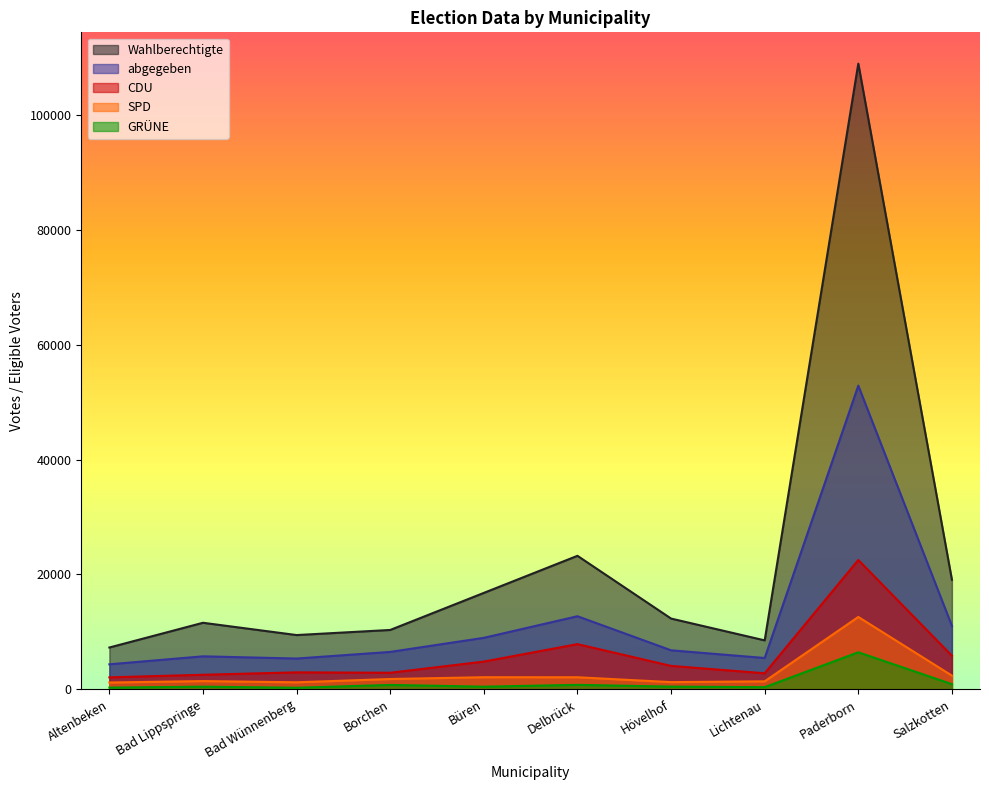

What is the value of the CDU point at the 2nd from the left?

2529